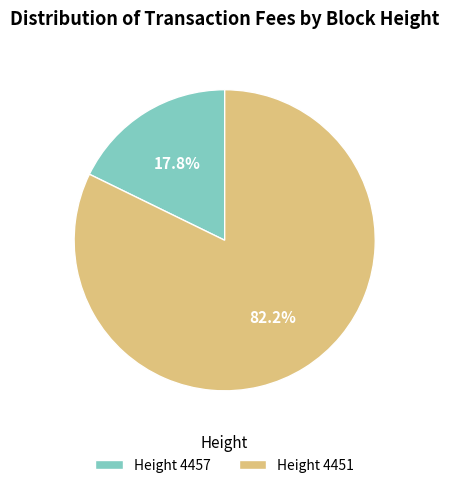

Between Height 4457 and Height 4451, which is larger?

Height 4451